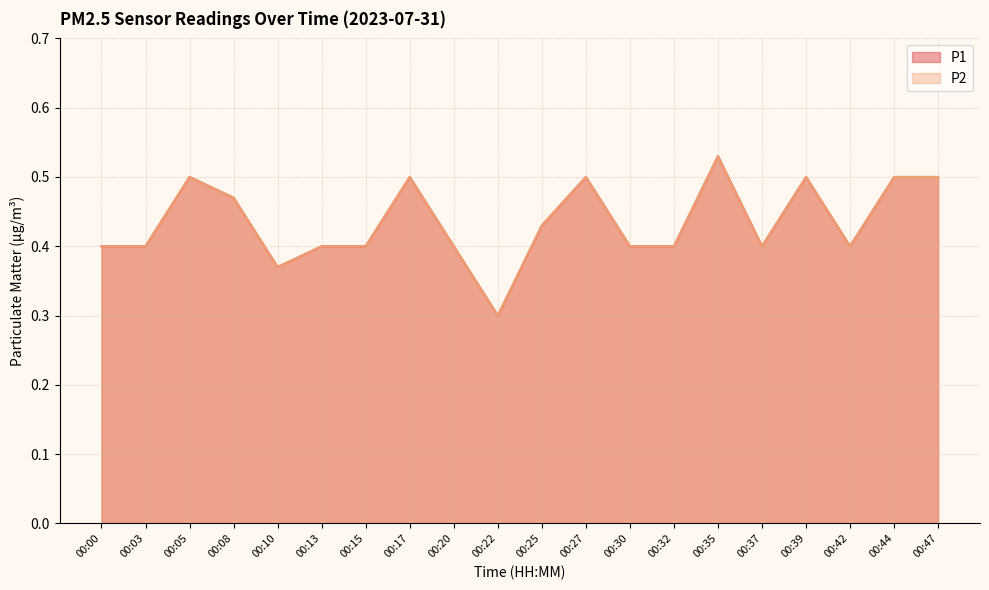

Rank the series by their maximum value, from highest to lowest.

P1, P2